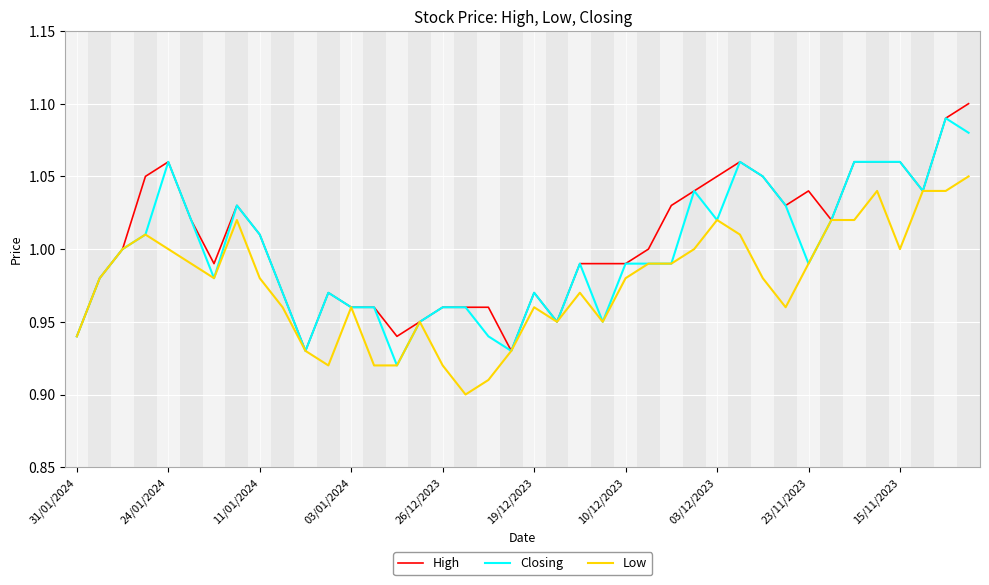

How many lines are shown in the chart?

3